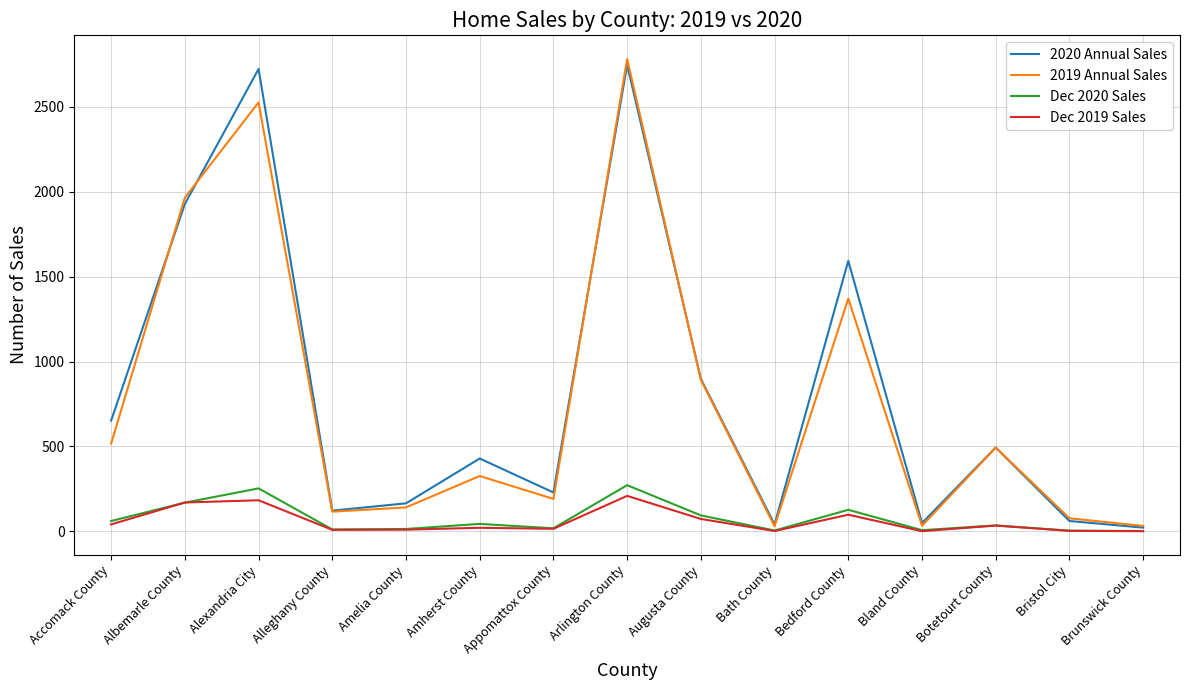

List the series in order of their peak value, lowest first.

Dec 2019 Sales, Dec 2020 Sales, 2020 Annual Sales, 2019 Annual Sales